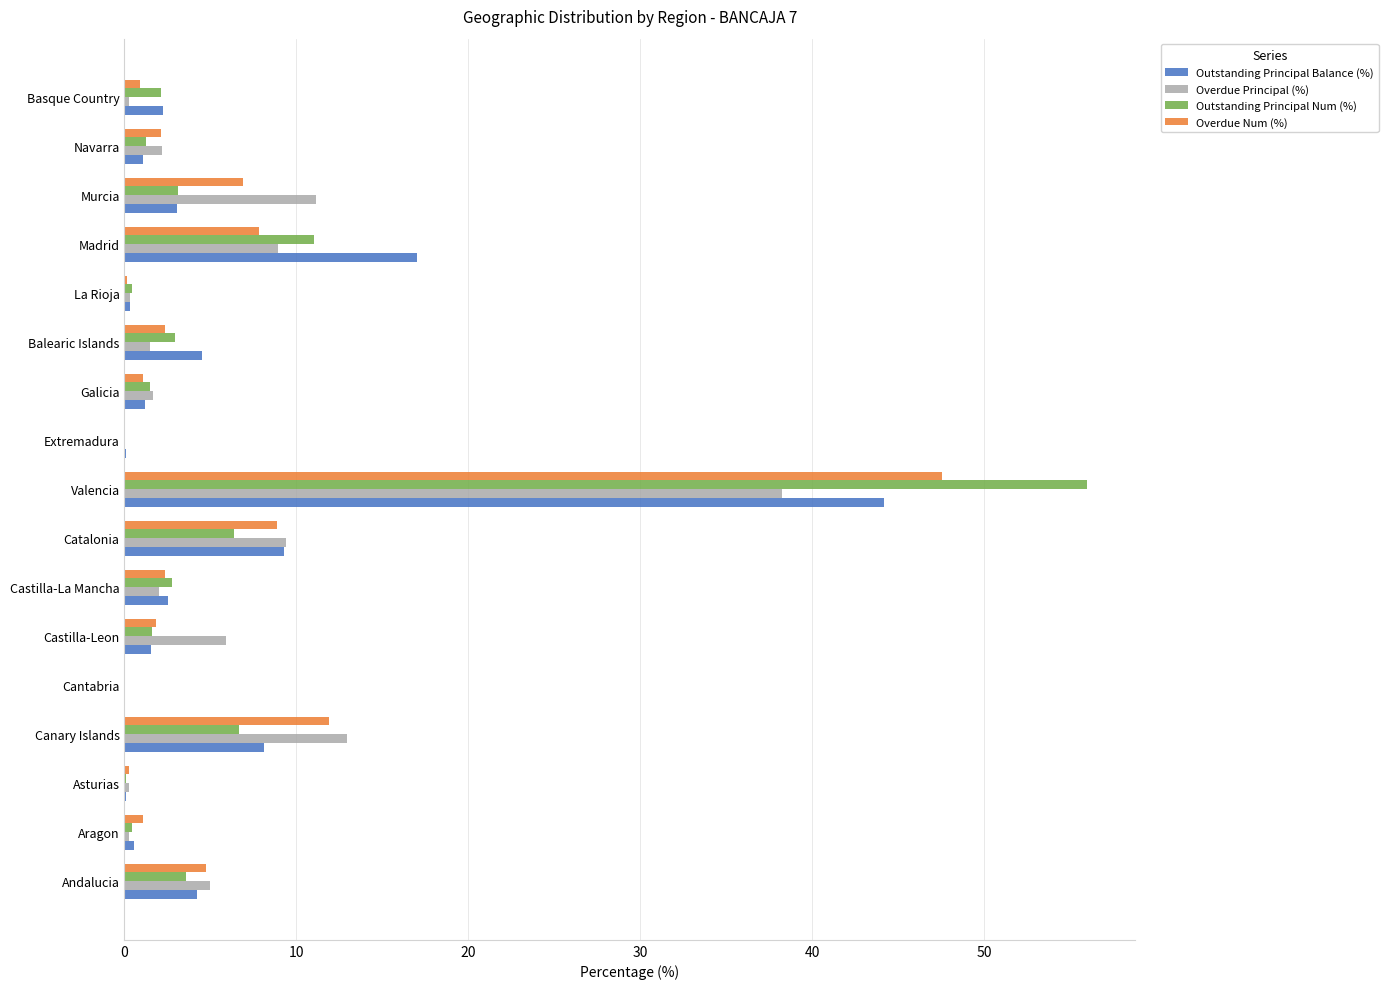

What is the total value across all series at Castilla-Leon?

10.9